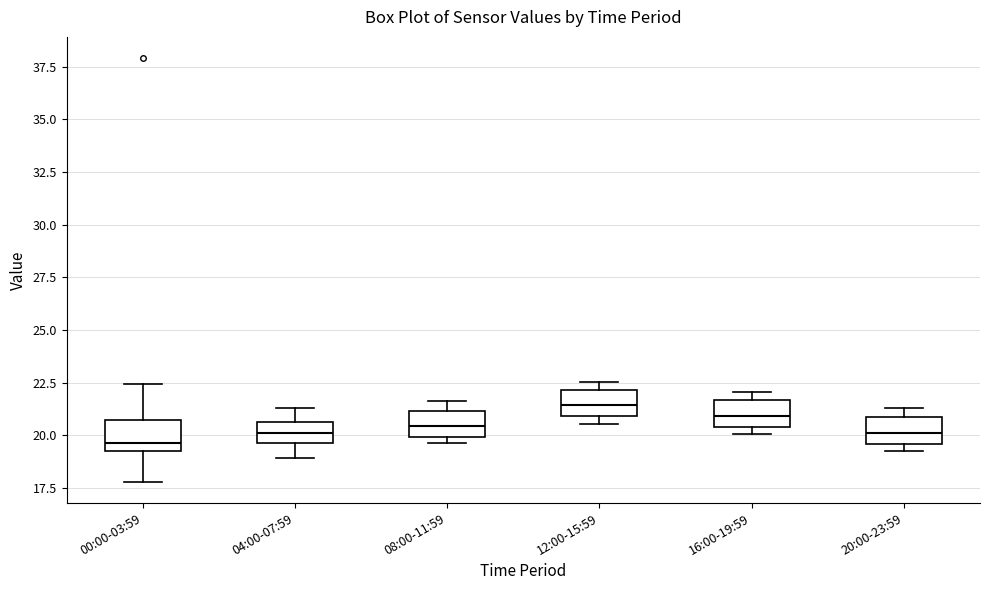

Reading left to right, transcribe this box plot: for each box, give where its median line is, the range the box spans, and where its two whiskers end, as read against the y-axis. The values are not printed on the chart, so give them approximately, as read against the axis.

00:00-03:59: median 19.5, box 19.0 to 20.5, whiskers 18.0 to 22.5
04:00-07:59: median 20.0, box 19.5 to 20.5, whiskers 19.0 to 21.5
08:00-11:59: median 20.5, box 20.0 to 21.0, whiskers 19.5 to 21.5
12:00-15:59: median 21.5, box 21.0 to 22.0, whiskers 20.5 to 22.5
16:00-19:59: median 21.0, box 20.5 to 21.5, whiskers 20.0 to 22.0
20:00-23:59: median 20.0, box 19.5 to 21.0, whiskers 19.5 (just below the box's lower edge) to 21.5